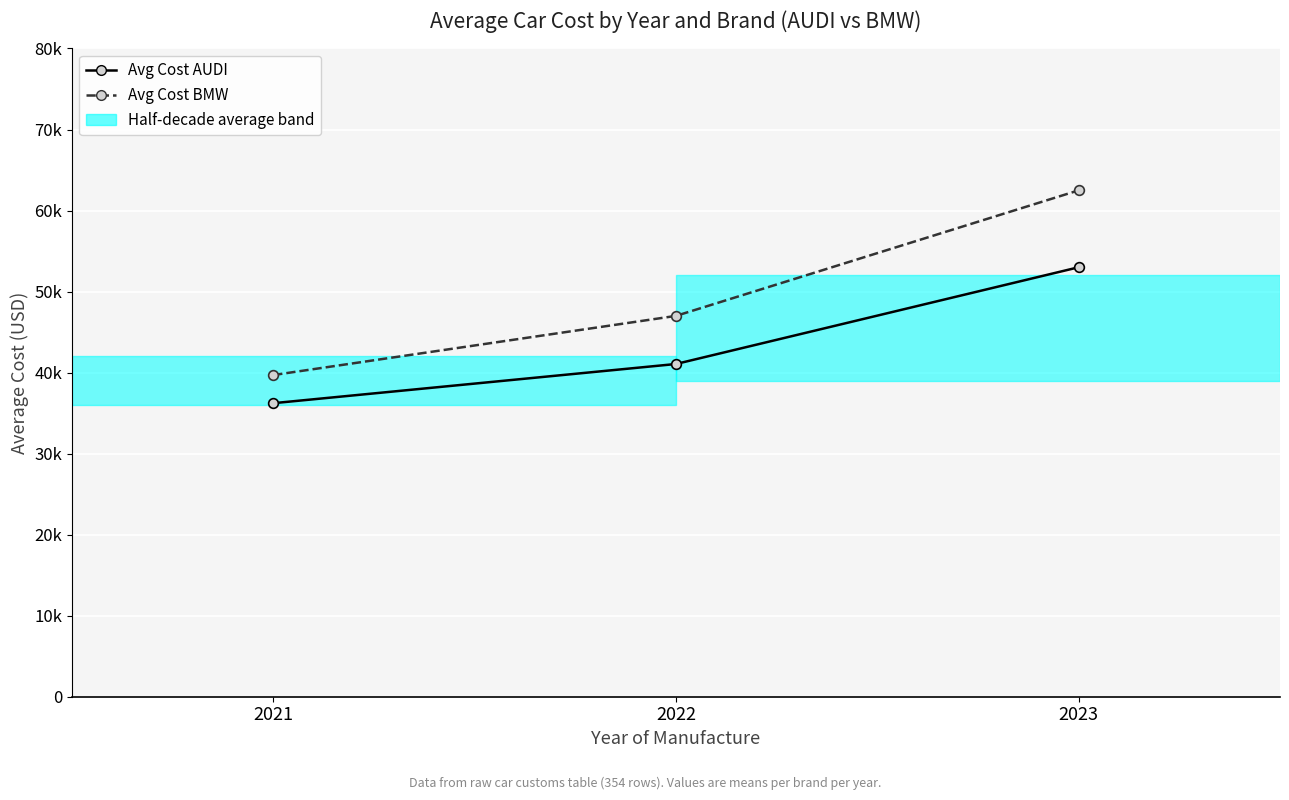

What is the total value across all series at 2022?

88058.5